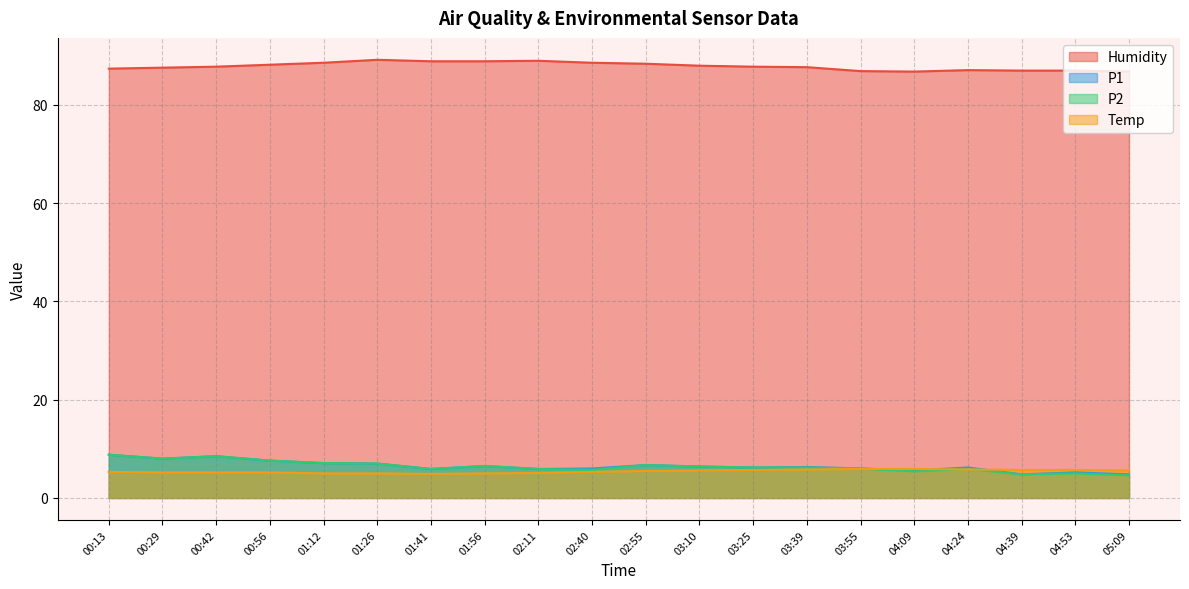

Which category has the highest value in the P1 series?

00:13